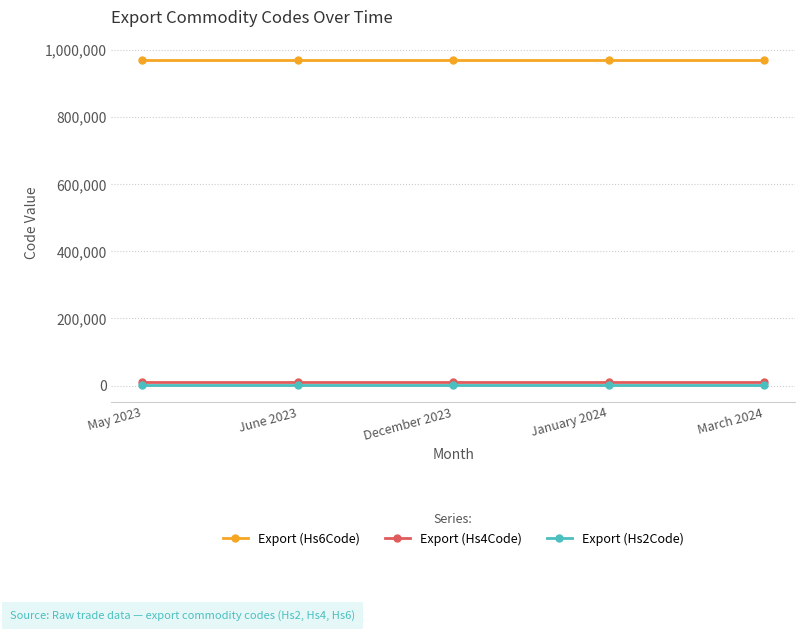

Is it true that Export (Hs4Code) equals 9701 at December 2023?

True